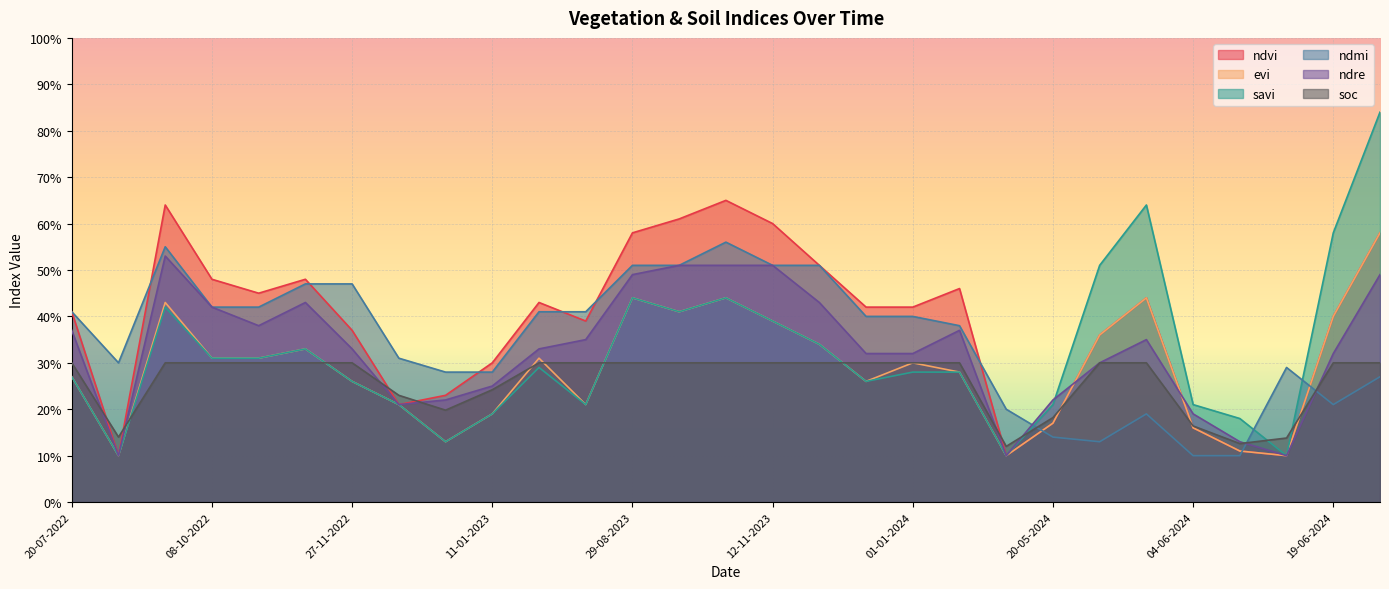

The value of savi at 11-01-2023 is 0.2. True or false?

True